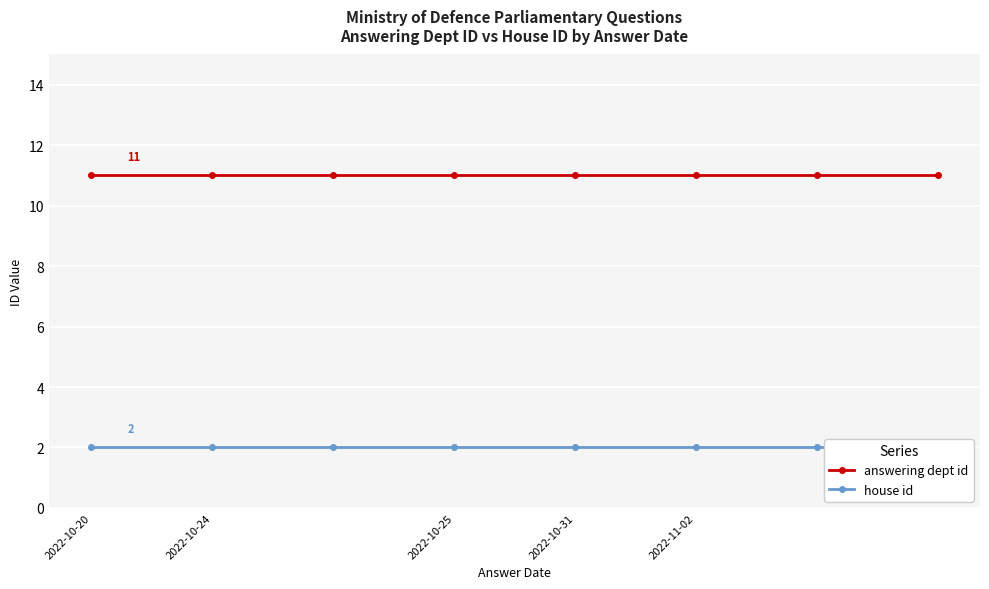

The value of house id at 2022-11-02 is 3. True or false?

False